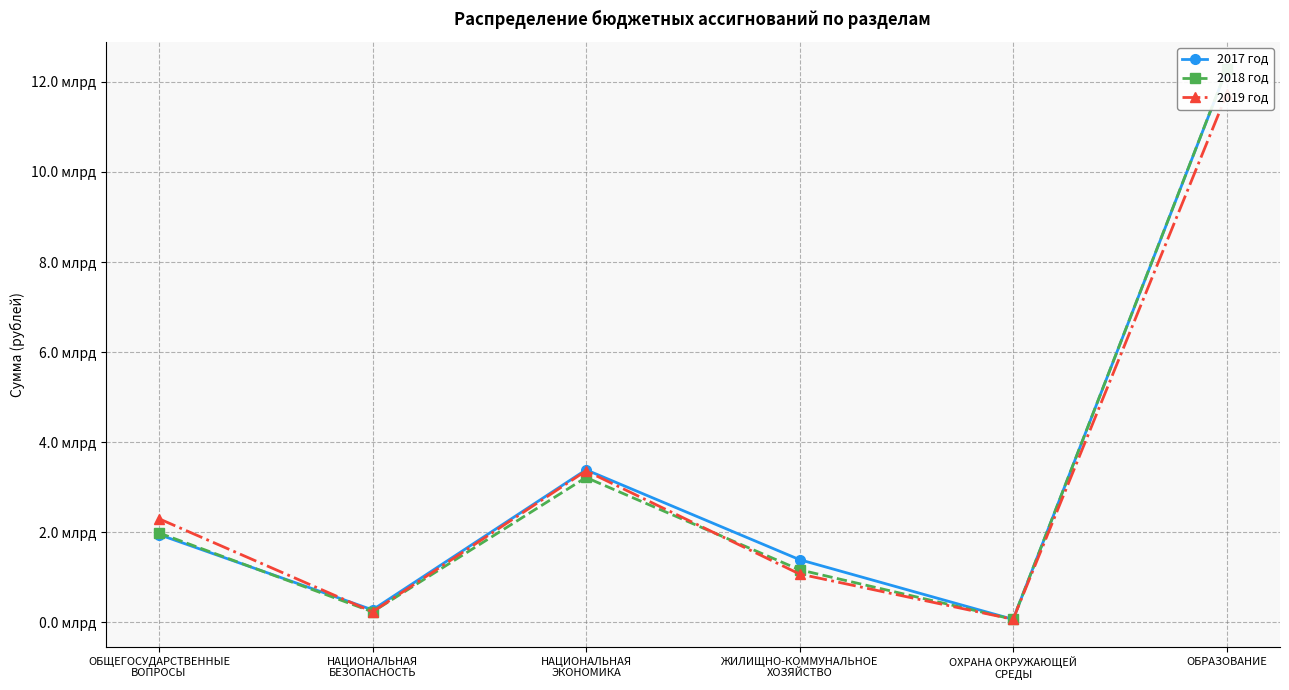

Where is 2018 год nearest to the value 6172134301?

НАЦИОНАЛЬНАЯ
ЭКОНОМИКА